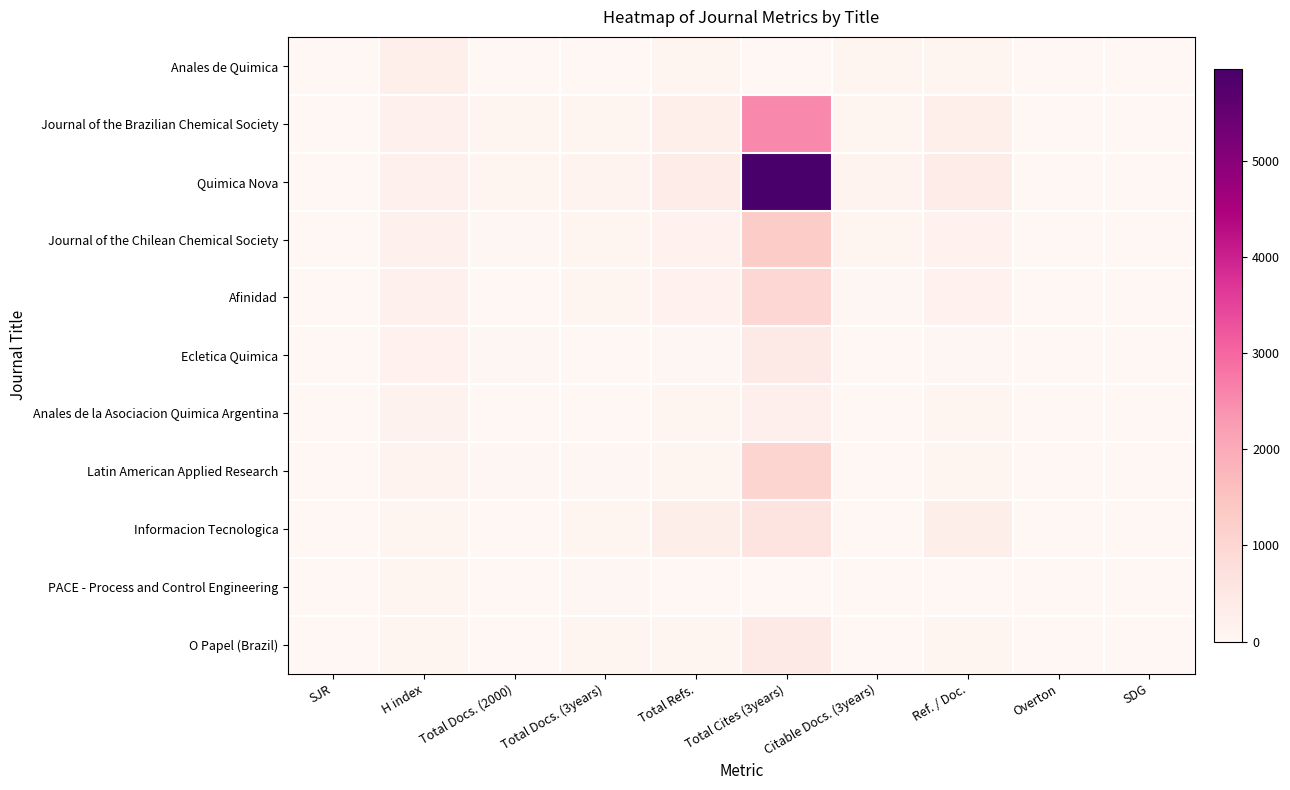

Reading left to right, transcribe all the data shown in this chart.

Anales de Quimica: SJR=0	H index=271	Total Docs. (2000)=15	Total Docs. (3years)=0	Total Refs.=77	Total Cites (3years)=0	Citable Docs. (3years)=60	Ref. / Doc.=77	Overton=0	SDG=0
Journal of the Brazilian Chemical Society: SJR=0	H index=225	Total Docs. (2000)=80	Total Docs. (3years)=96	Total Refs.=260	Total Cites (3years)=2525	Citable Docs. (3years)=111	Ref. / Doc.=260	Overton=0	SDG=0
Quimica Nova: SJR=0	H index=210	Total Docs. (2000)=83	Total Docs. (3years)=132	Total Refs.=338	Total Cites (3years)=5953	Citable Docs. (3years)=131	Ref. / Doc.=338	Overton=0	SDG=0
Journal of the Chilean Chemical Society: SJR=0	H index=205	Total Docs. (2000)=41	Total Docs. (3years)=59	Total Refs.=175	Total Cites (3years)=1267	Citable Docs. (3years)=60	Ref. / Doc.=175	Overton=0	SDG=0
Afinidad: SJR=0	H index=188	Total Docs. (2000)=18	Total Docs. (3years)=58	Total Refs.=182	Total Cites (3years)=997	Citable Docs. (3years)=28	Ref. / Doc.=182	Overton=0	SDG=0
Ecletica Quimica: SJR=0	H index=172	Total Docs. (2000)=25	Total Docs. (3years)=19	Total Refs.=37	Total Cites (3years)=399	Citable Docs. (3years)=5	Ref. / Doc.=37	Overton=0	SDG=0
Anales de la Asociacion Quimica Argentina: SJR=0	H index=141	Total Docs. (2000)=18	Total Docs. (3years)=16	Total Refs.=89	Total Cites (3years)=252	Citable Docs. (3years)=13	Ref. / Doc.=89	Overton=0	SDG=0
Latin American Applied Research: SJR=0	H index=119	Total Docs. (2000)=28	Total Docs. (3years)=46	Total Refs.=107	Total Cites (3years)=1032	Citable Docs. (3years)=18	Ref. / Doc.=107	Overton=0	SDG=0
Informacion Tecnologica: SJR=0	H index=102	Total Docs. (2000)=19	Total Docs. (3years)=48	Total Refs.=281	Total Cites (3years)=597	Citable Docs. (3years)=6	Ref. / Doc.=281	Overton=0	SDG=0
PACE - Process and Control Engineering: SJR=0	H index=101	Total Docs. (2000)=2	Total Docs. (3years)=32	Total Refs.=23	Total Cites (3years)=0	Citable Docs. (3years)=0	Ref. / Doc.=23	Overton=0	SDG=0
O Papel (Brazil): SJR=0	H index=100	Total Docs. (2000)=14	Total Docs. (3years)=51	Total Refs.=81	Total Cites (3years)=433	Citable Docs. (3years)=1	Ref. / Doc.=81	Overton=0	SDG=0